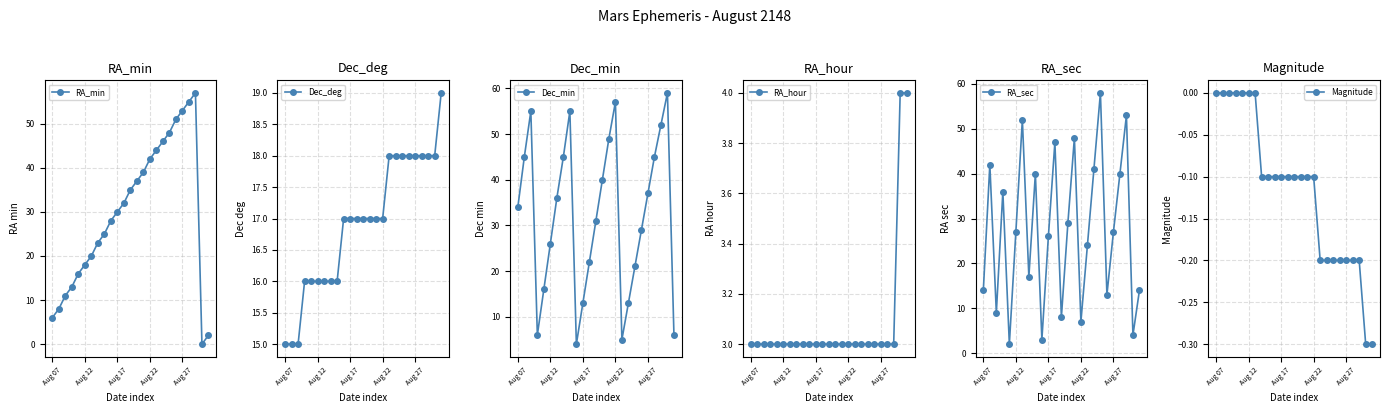

What is the maximum value shown in the chart?

59.0